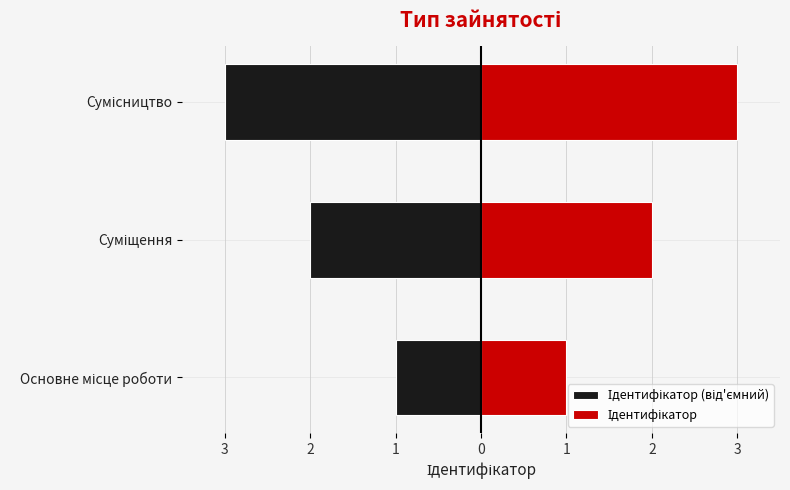

What is the smallest value displayed?

-3